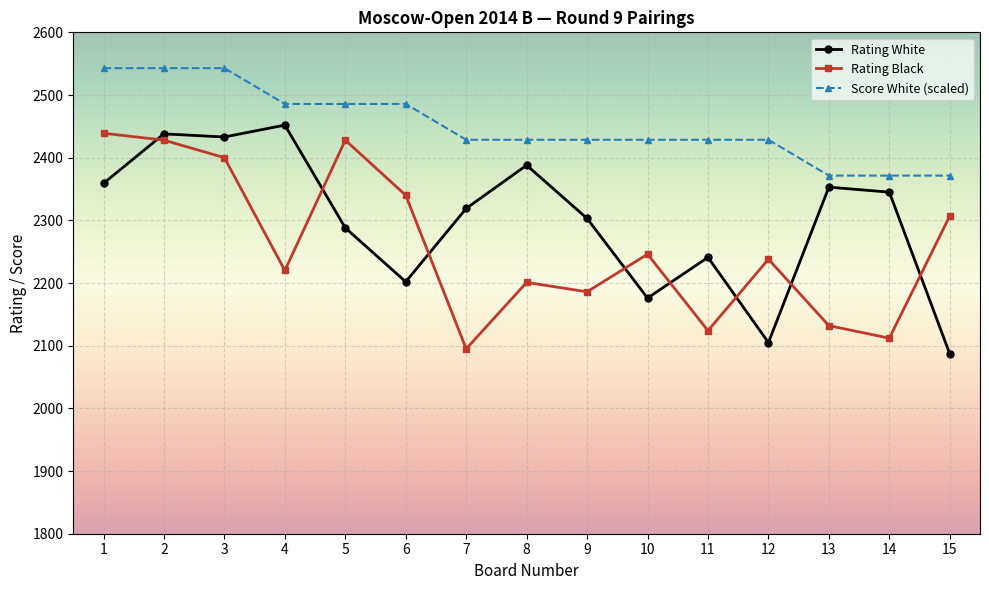

True or false: Rating Black and Score White (scaled) cross at least once.

False